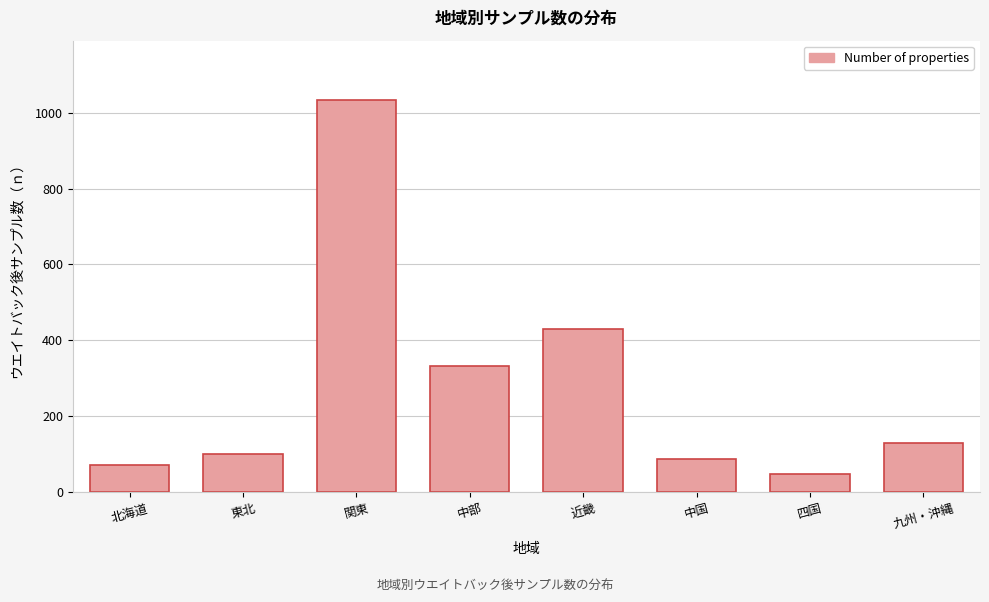

Reading right to left, list all the values displayed in this chart.

130.8	49.7	87.8	431.4	332.5	1034.0	102.4	71.3